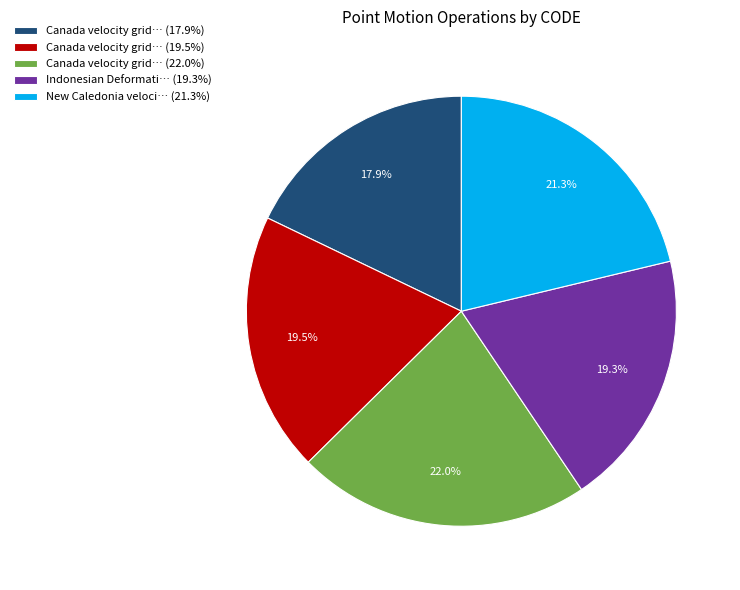

Count the number of slices in the pie.

5